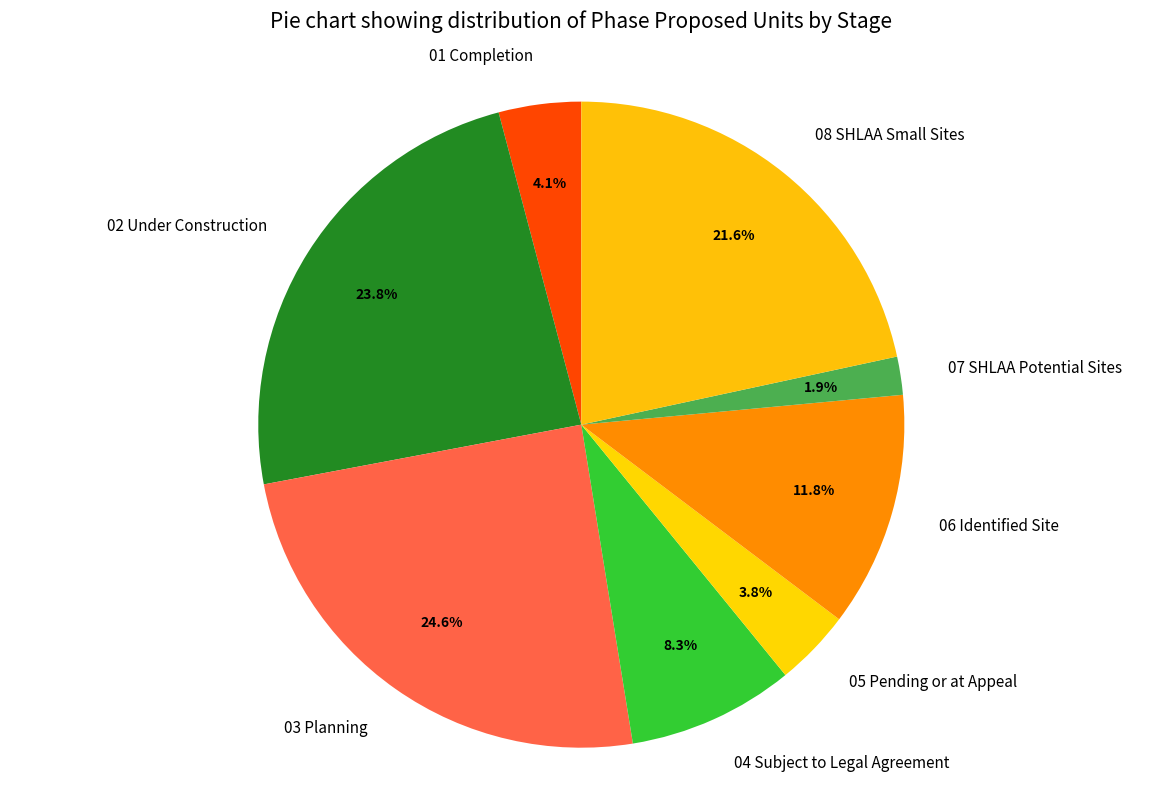

Which slice is the smallest?

07 SHLAA Potential Sites